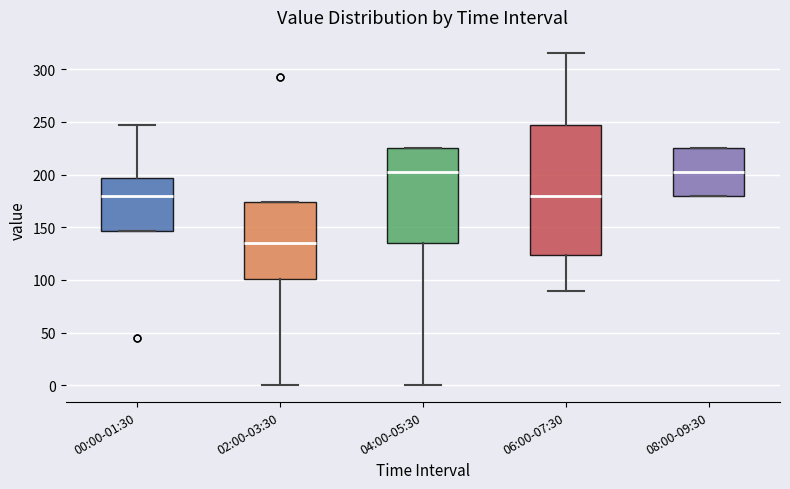

Which box has the lowest median line?

02:00-03:30